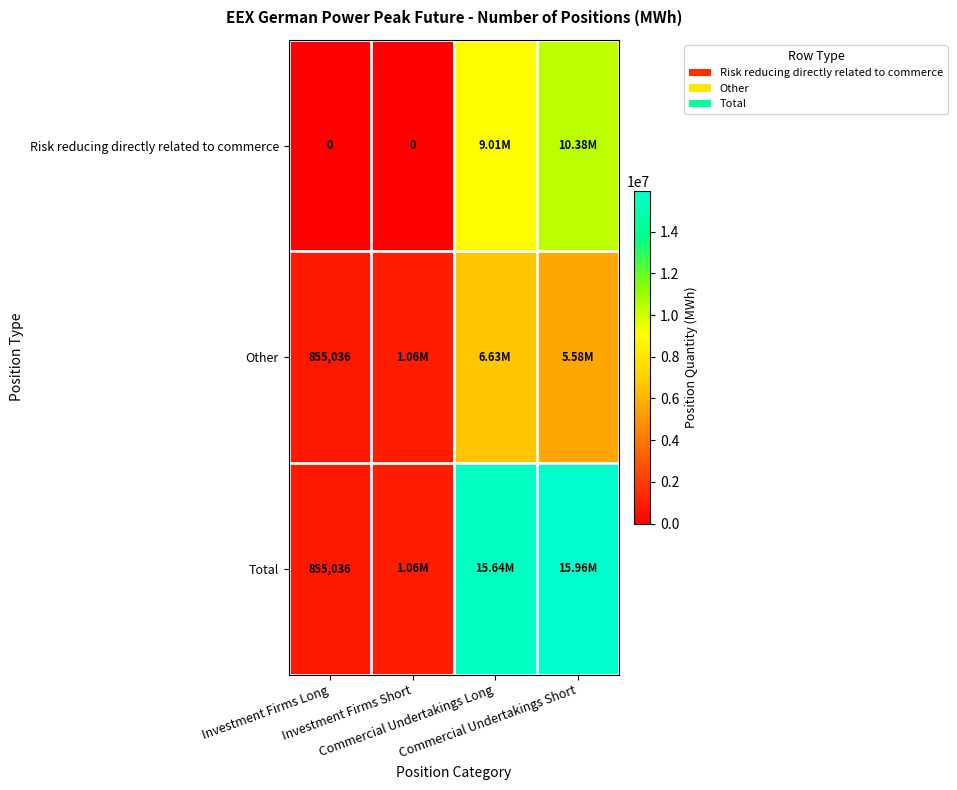

What is the total value across all series at Commercial Undertakings Short?

31924560